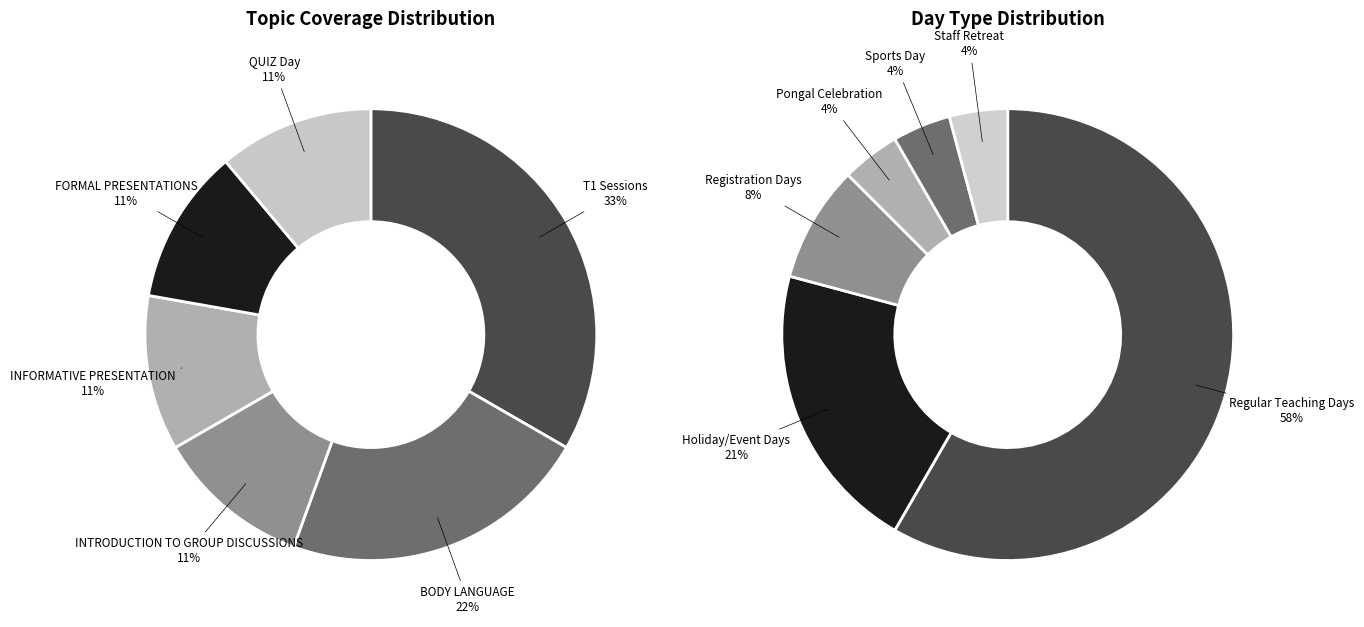

Count the number of slices in the pie.

6